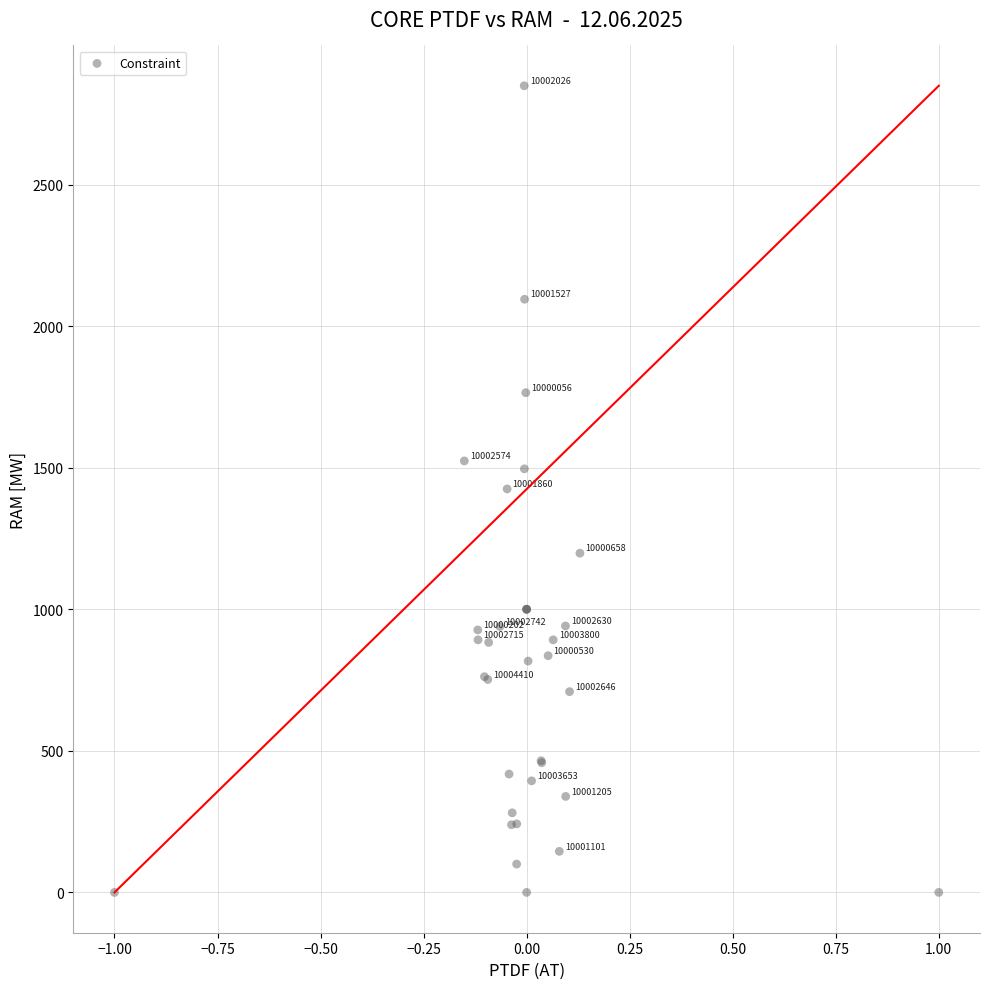

What Y value in the scatter plot is closest to 1424?

1425